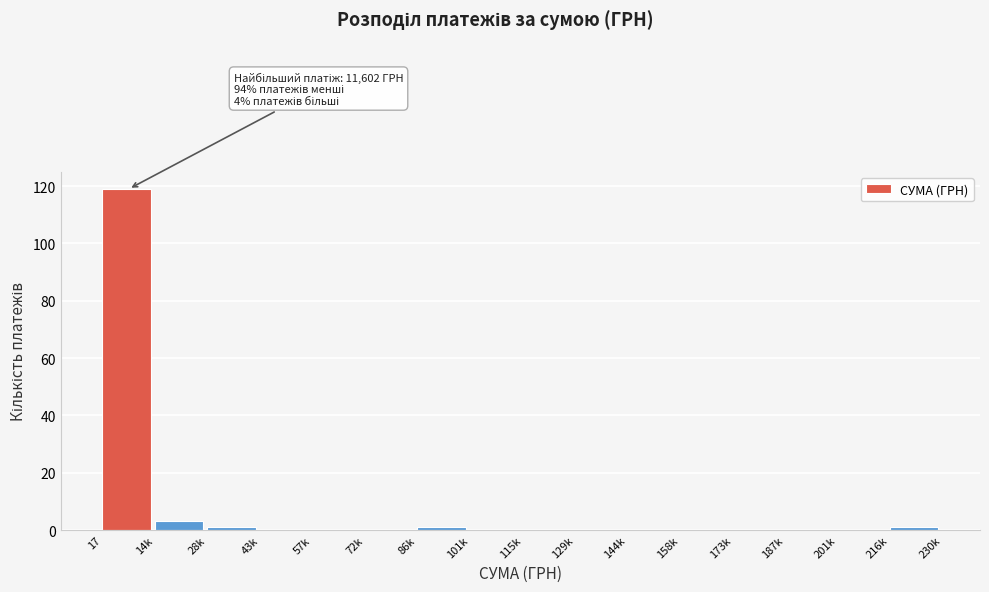

Reading left to right, extract all data points from this chart.

17=119	14k=3	28k=1	43k=0	57k=0	72k=0	86k=1	101k=0	115k=0	129k=0	144k=0	158k=0	173k=0	187k=0	201k=0	216k=1